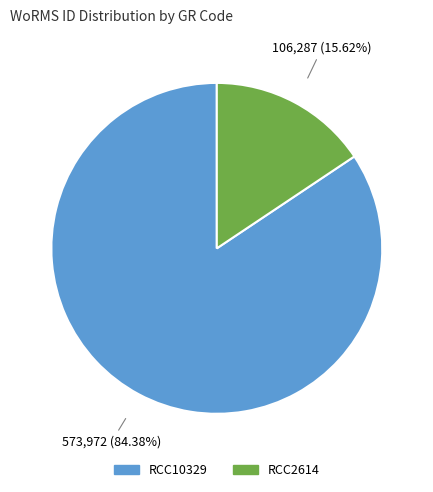

Is it true that RCC10329 is 97% of the pie?

False